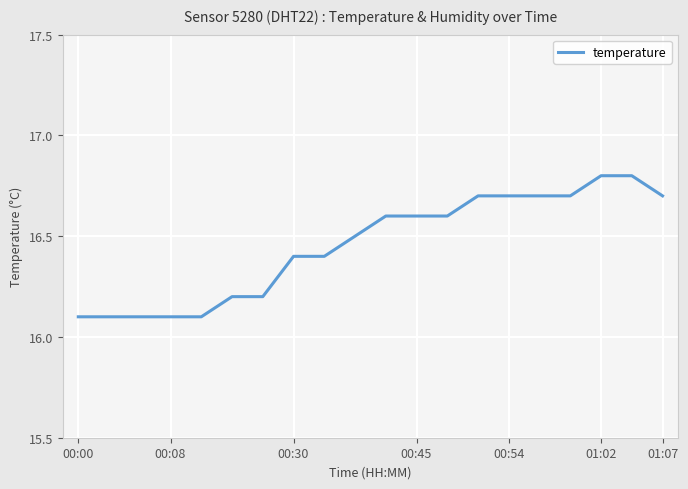

What is the difference between the maximum and minimum values?

0.7